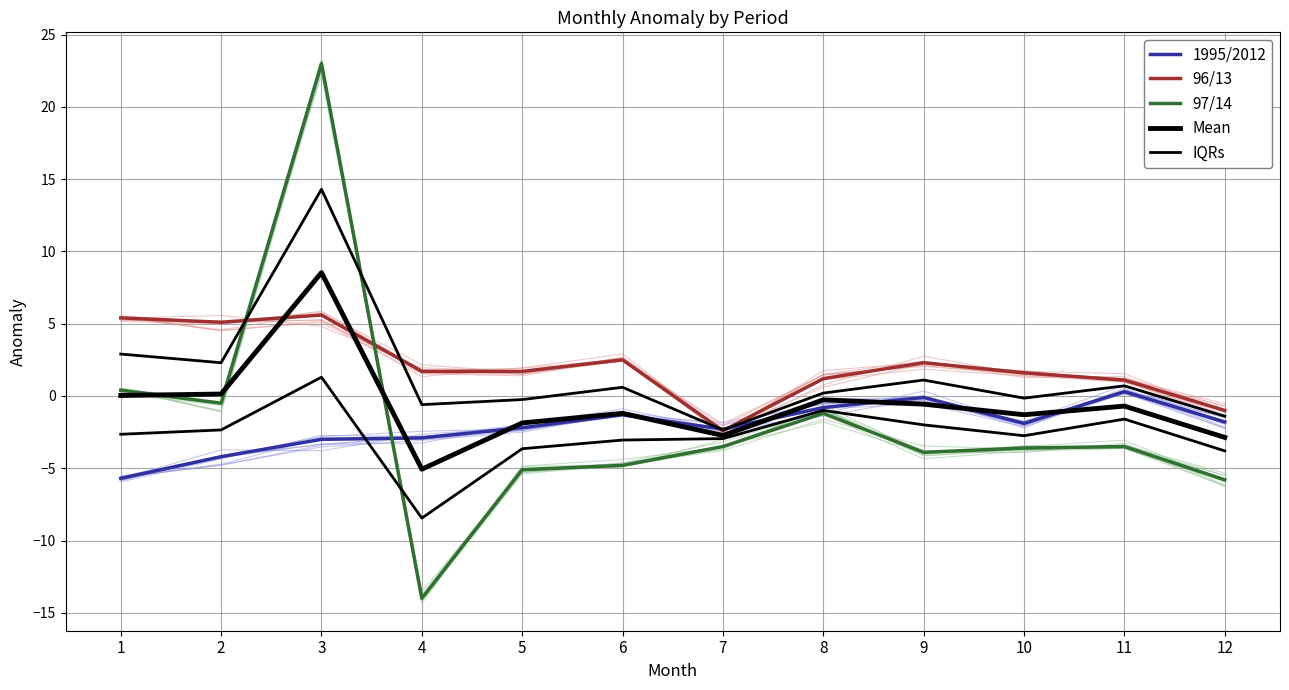

At 3, list the series in order from smallest to largest.

1995/2012, IQRs, 96/13, Mean, 97/14